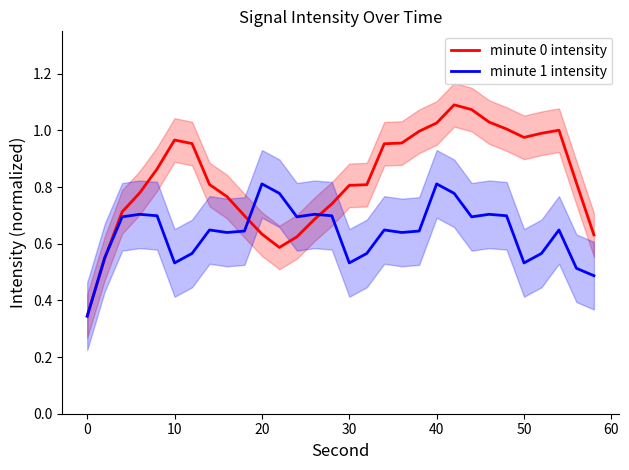

Which series has the largest range (max minus min)?

minute 0 intensity